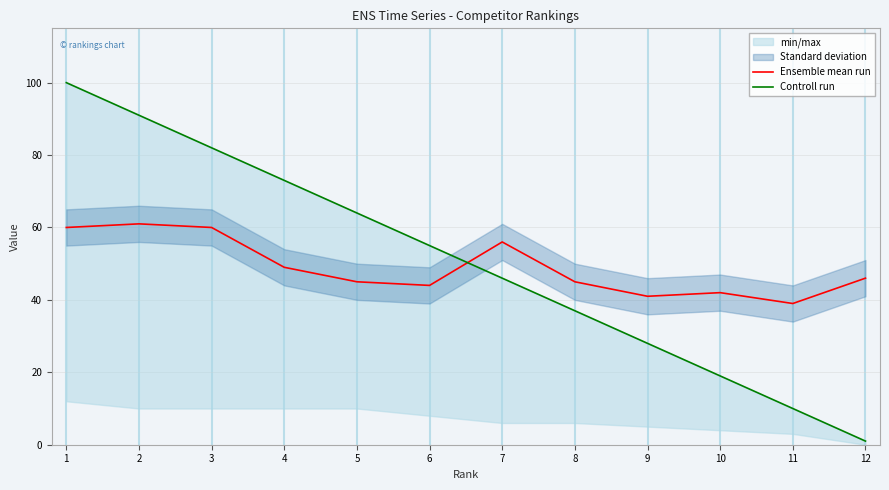

Which series ends up on top after the final intersection of Controll run and Ensemble mean run?

Ensemble mean run